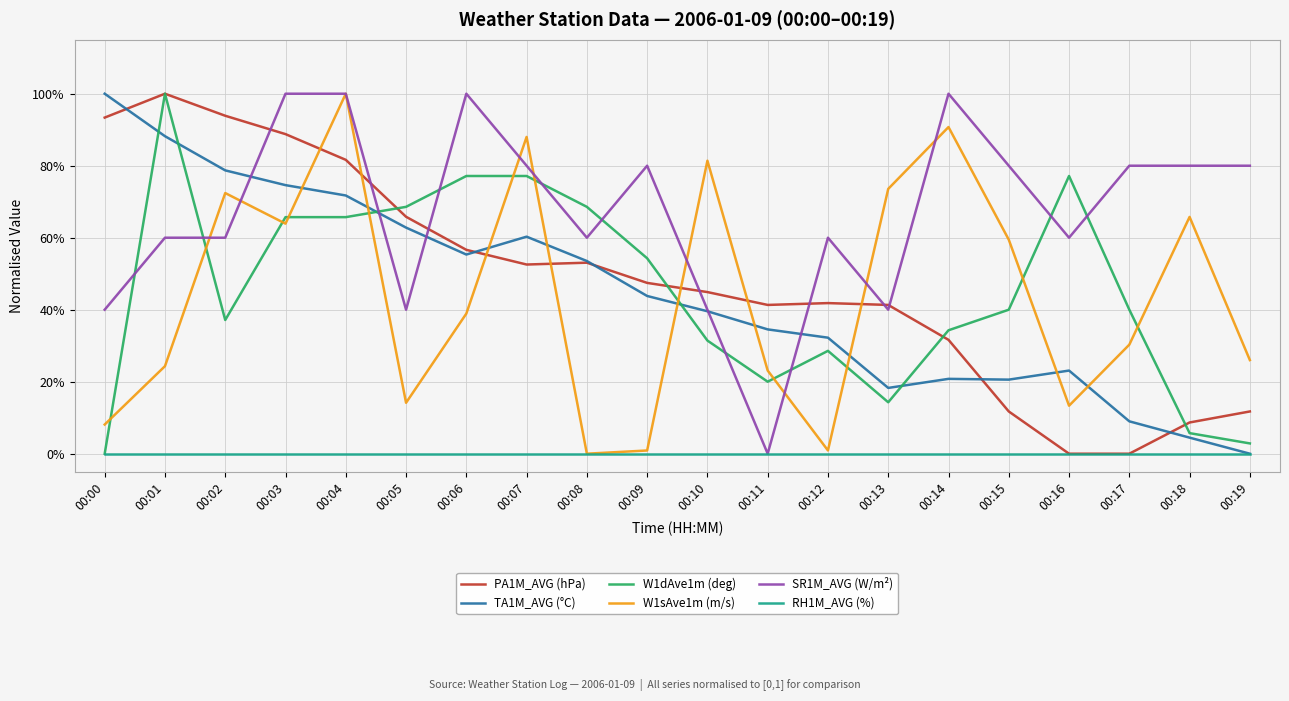

List the labels in order of TA1M_AVG (°C) value, largest first.

00:00, 00:01, 00:02, 00:03, 00:04, 00:05, 00:07, 00:06, 00:08, 00:09, 00:10, 00:11, 00:12, 00:16, 00:14, 00:15, 00:13, 00:17, 00:18, 00:19